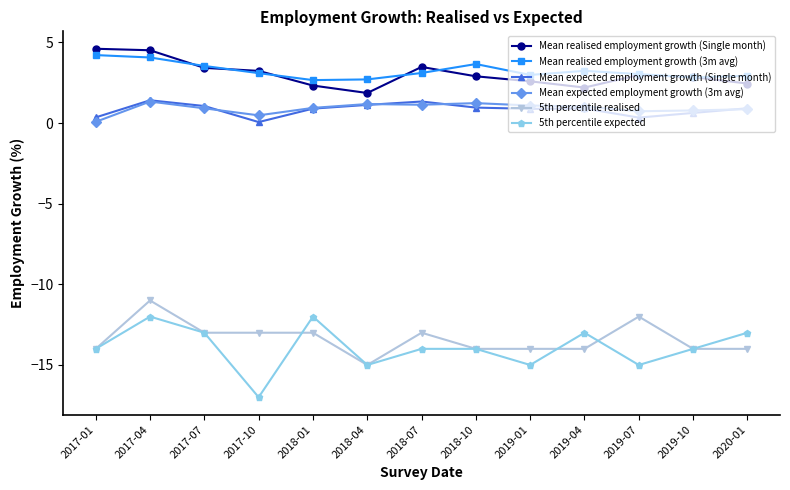

True or false: Mean realised employment growth (Single month) has more than 0 points higher than both neighbors.

True